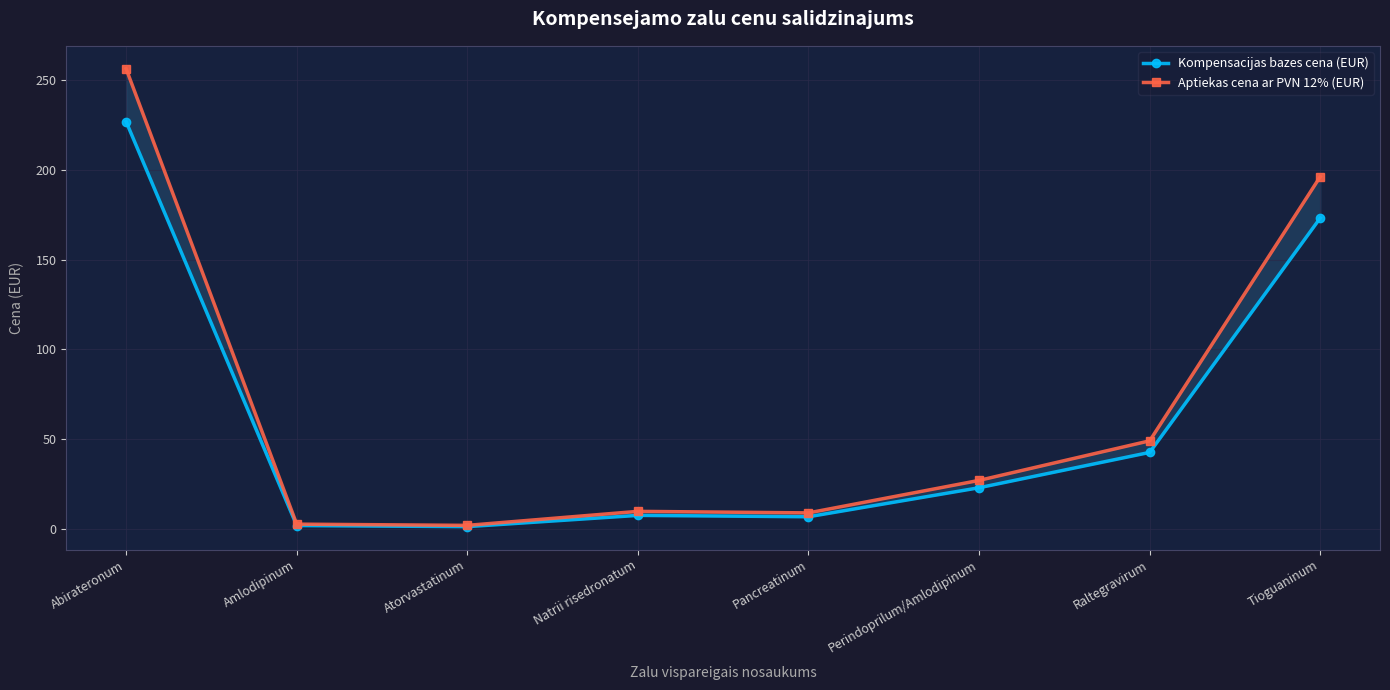

True or false: Aptiekas cena ar PVN 12% (EUR) and Kompensacijas bazes cena (EUR) intersect in this chart.

False